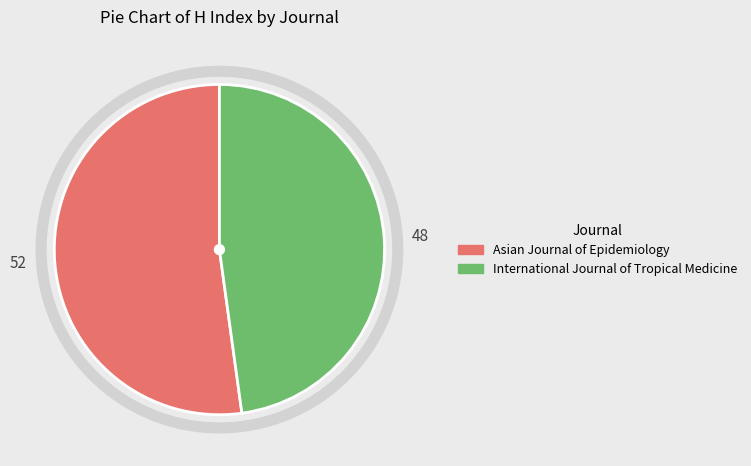

Approximately how many times larger is the value at Asian Journal of Epidemiology compared to International Journal of Tropical Medicine?

1.1